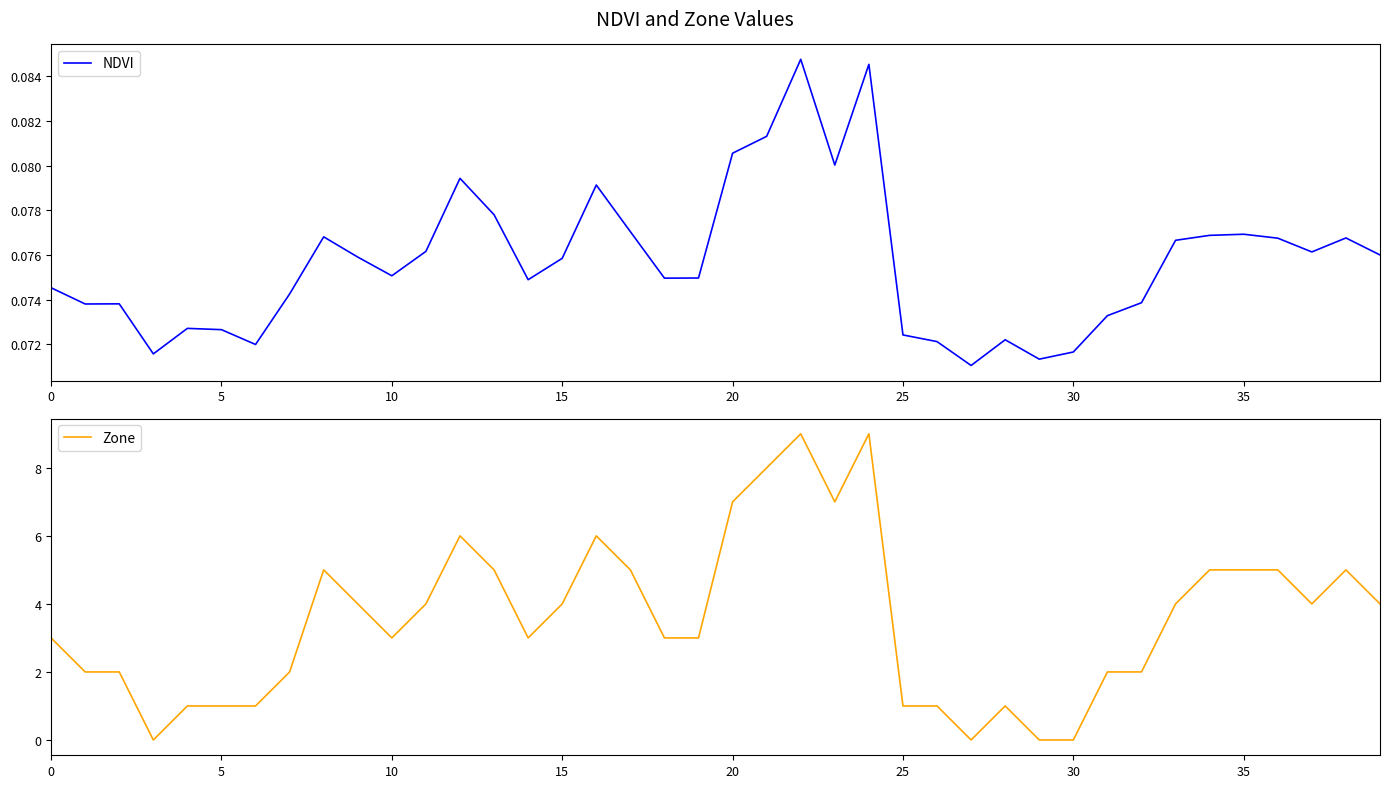

In NDVI, how many points are higher than both neighbors (excluding endpoints)?

10